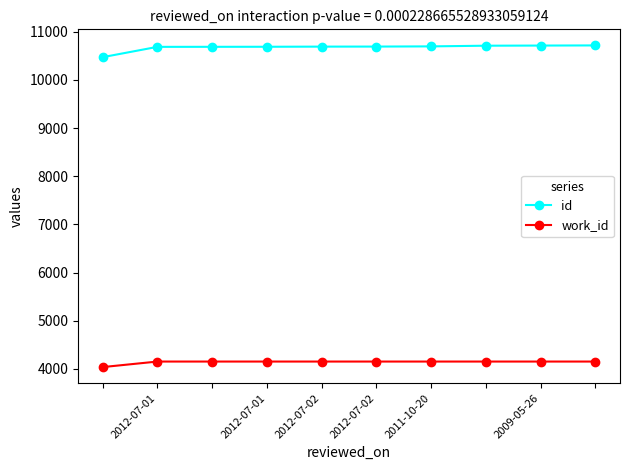

True or false: id and work_id intersect in this chart.

False